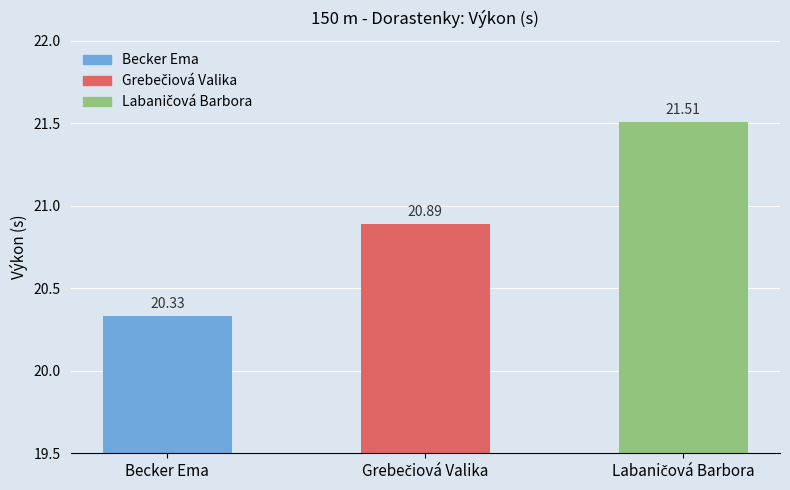

How many series are shown in this chart?

1